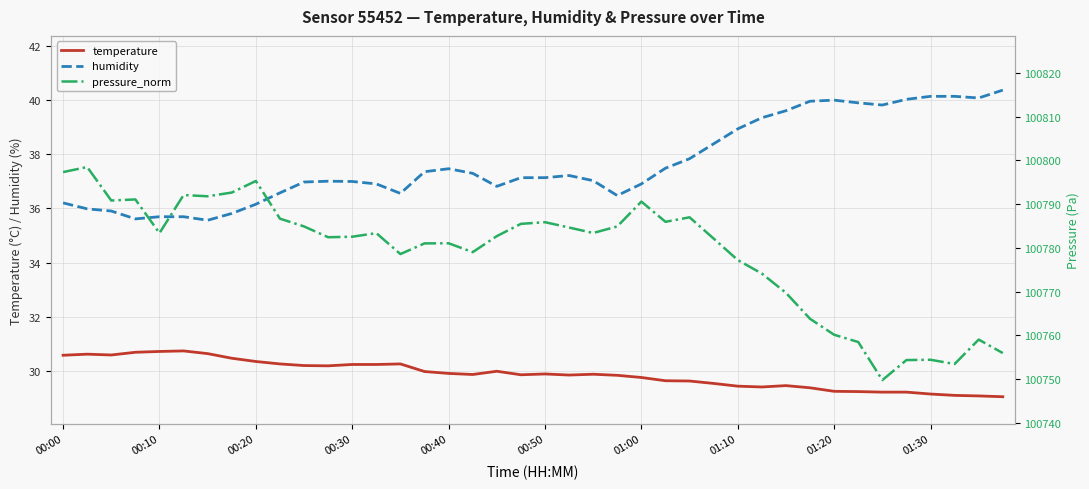

Reading right to left, extract all data points from this chart.

temperature: 29.1	29.1	29.1	29.1	29.2	29.2	29.2	29.2	29.4	29.5	29.4	29.4	29.5	29.6	29.6	29.8	29.8	29.9	29.9	29.9	29.9	30.0	29.9	29.9	30.0	30.3	30.2	30.2	30.2	30.2	30.3	30.4	30.5	30.6	30.7	30.7	30.7	30.6	30.6	30.6
humidity: 40.4	40.1	40.1	40.1	40.0	39.8	39.9	40.0	40.0	39.6	39.3	38.9	38.4	37.8	37.5	36.9	36.5	37.0	37.2	37.1	37.1	36.8	37.3	37.5	37.4	36.5	36.9	37.0	37.0	37.0	36.6	36.1	35.8	35.6	35.7	35.7	35.6	35.9	36.0	36.2
pressure_norm: 100755.9	100759.0	100753.4	100754.4	100754.3	100749.8	100758.5	100760.1	100763.8	100769.7	100774.1	100777.2	100782.1	100787.0	100786.0	100790.6	100784.9	100783.4	100784.7	100785.9	100785.5	100782.7	100779.0	100781.1	100781.0	100778.6	100783.4	100782.6	100782.4	100784.9	100786.7	100795.3	100792.7	100791.8	100792.1	100783.4	100791.1	100790.8	100798.5	100797.3